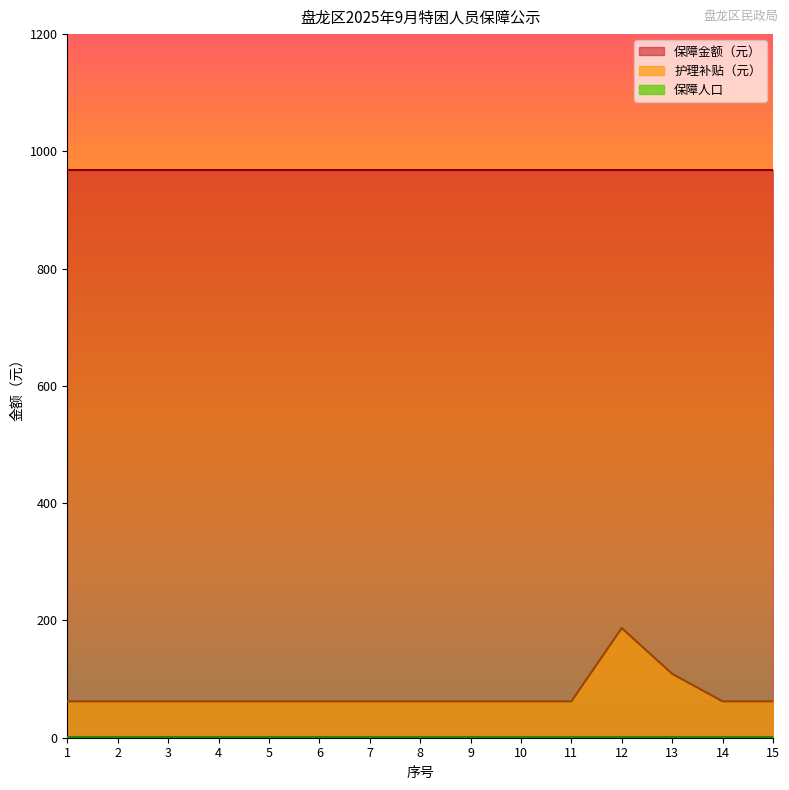

What is the maximum value for 保障人口?

1